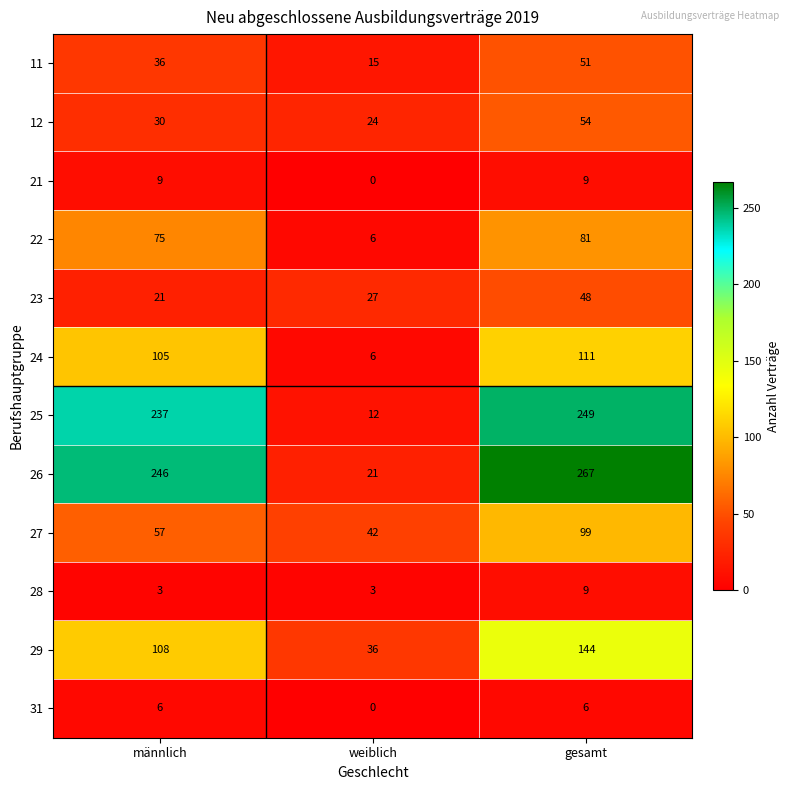

What is the difference between the highest and lowest values at weiblich?

42